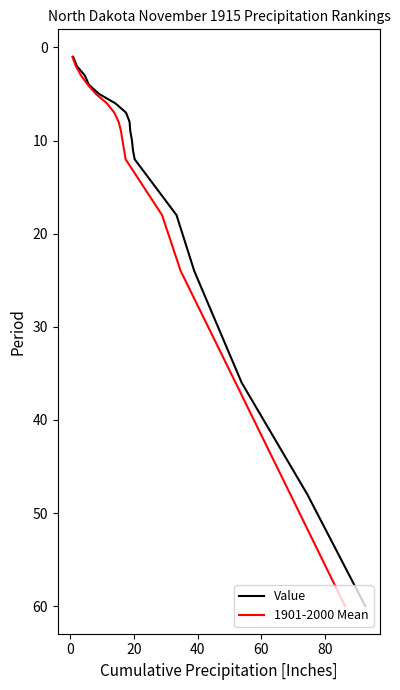

What is the smallest value displayed?

1